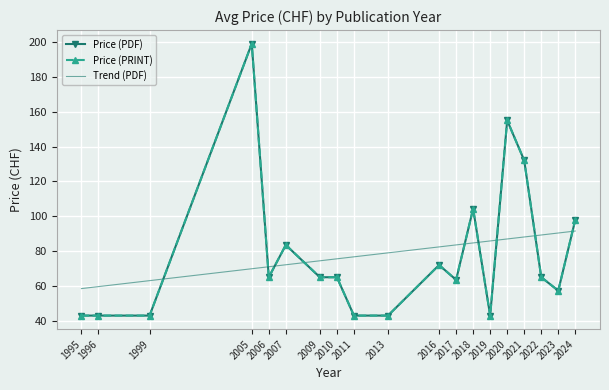

How many data points in Trend (PDF) are less than 78?

9